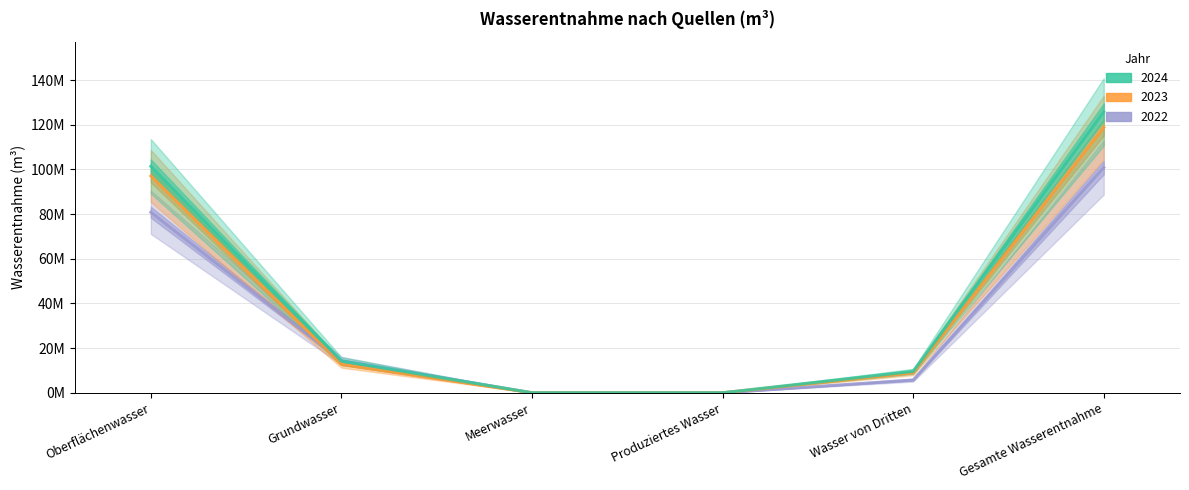

Which series changed the most between Meerwasser and Produziertes Wasser?

2024